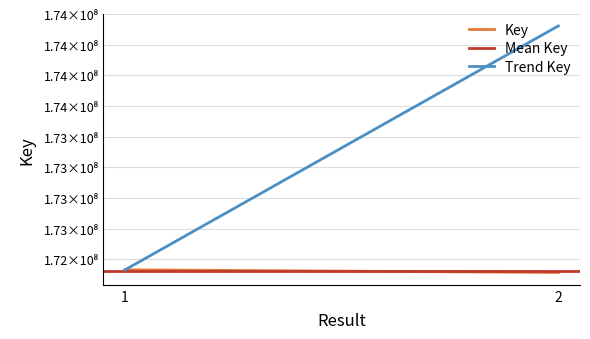

How many lines are shown in the chart?

3